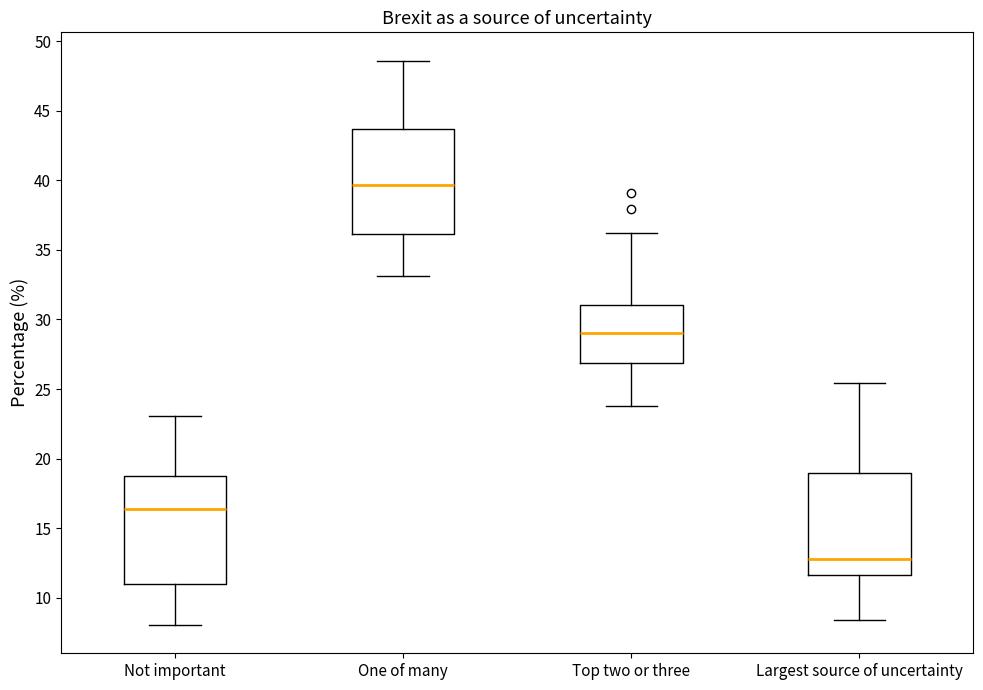

Which box's median line is the highest?

One of many